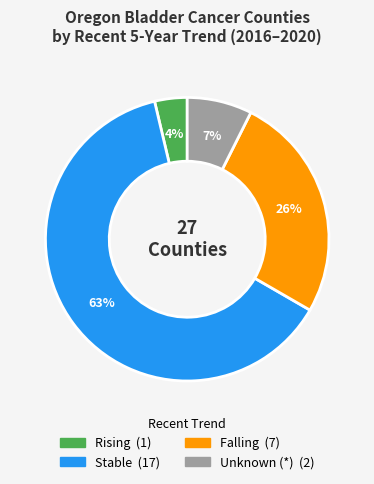

Is there any slice that represents more than half of the pie?

Yes